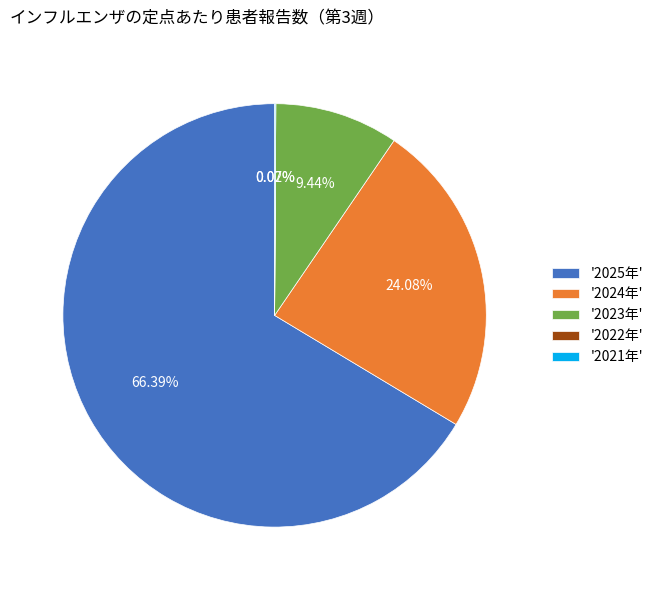

To the nearest percent, what is the average slice percentage?

20%